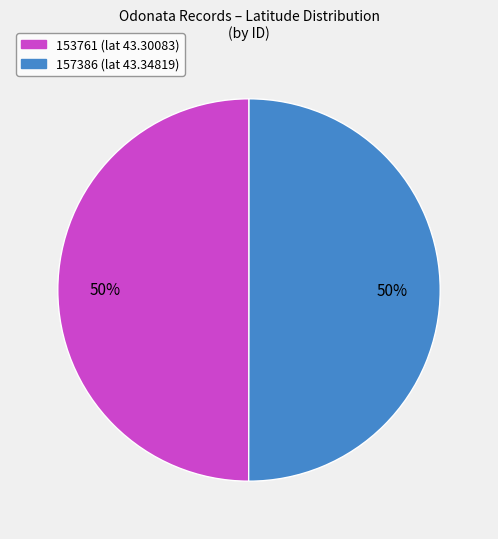

To the nearest percent, what is the combined percentage of 157386 and 153761?

100%